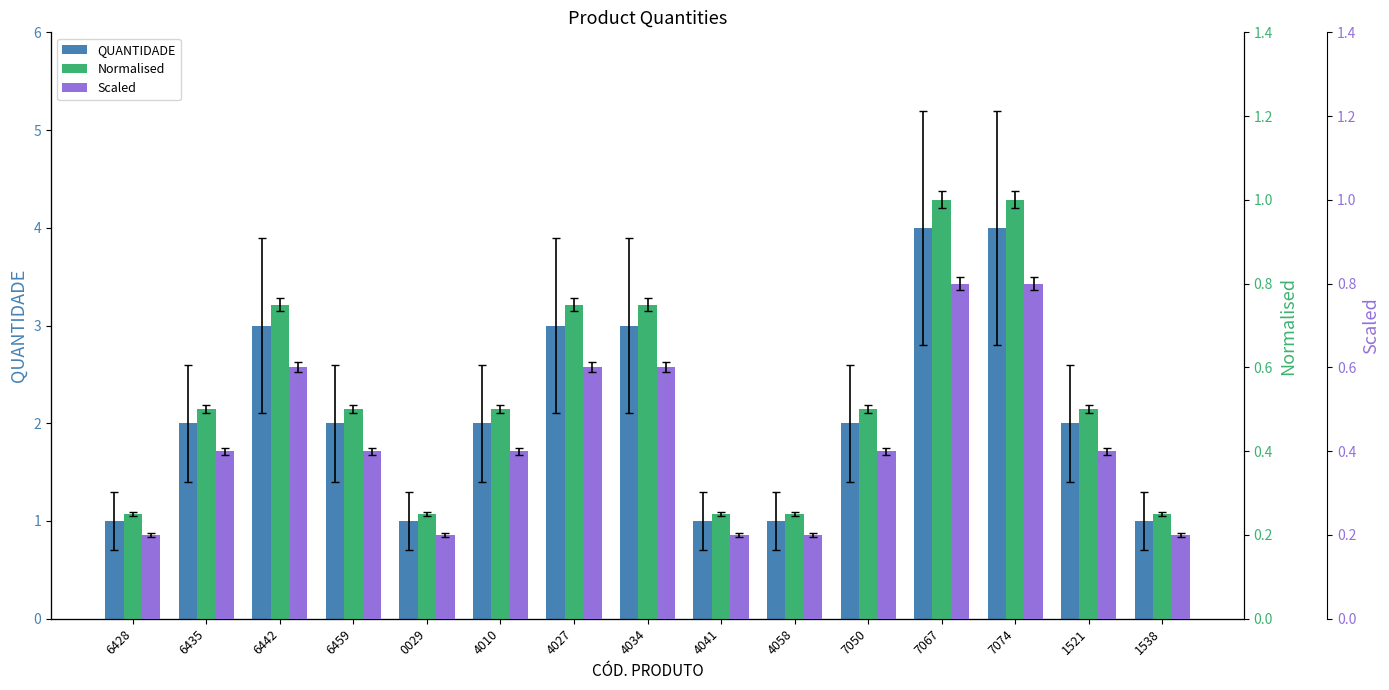

How many Scaled values are between 0 and 1?

15